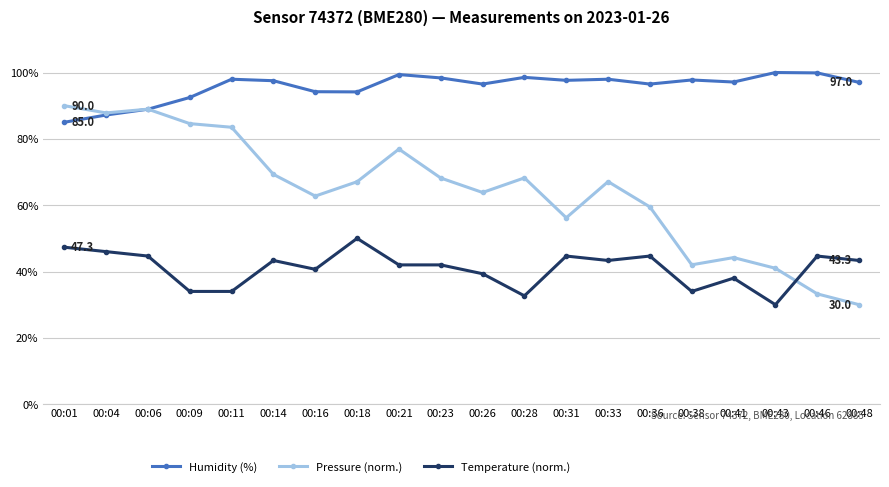

How many data points in Temperature (norm.) are less than 43?

10